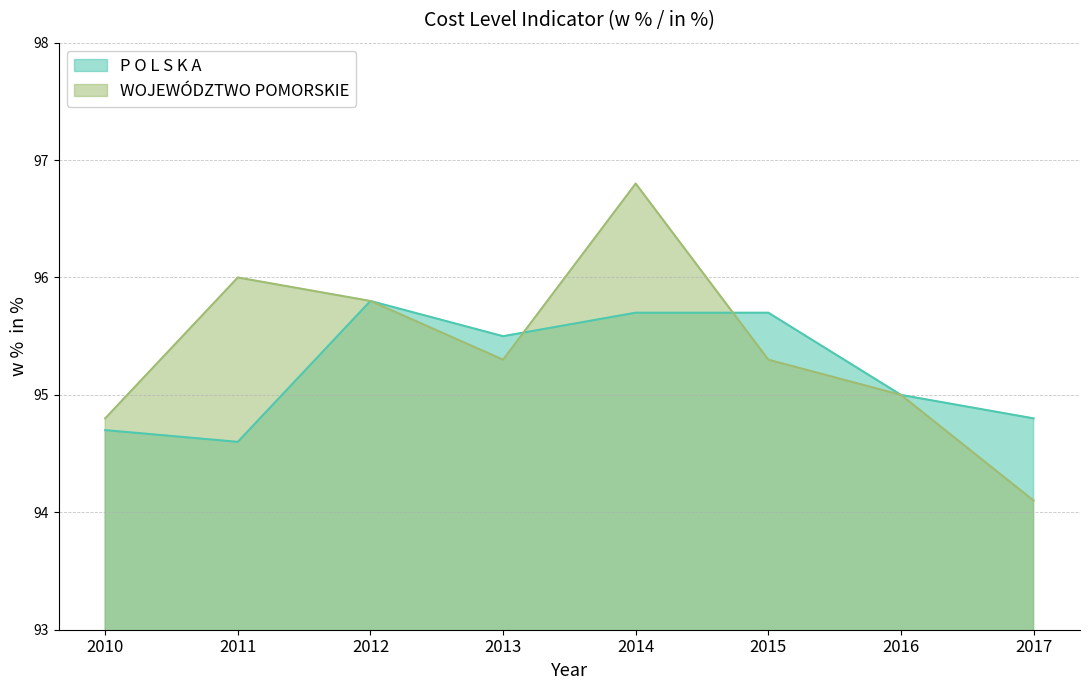

Reading left to right, extract all data points from this chart.

P O L S K A: 94.7	94.6	95.8	95.5	95.7	95.7	95.0	94.8
WOJEWÓDZTWO POMORSKIE: 94.8	96.0	95.8	95.3	96.8	95.3	95.0	94.1